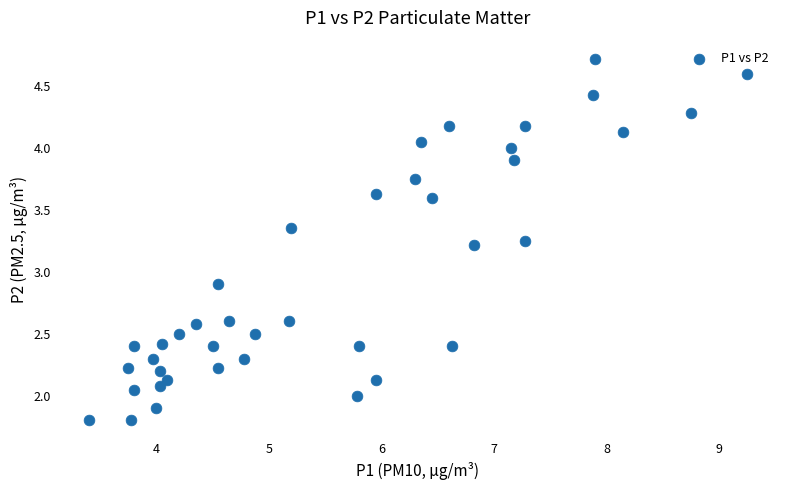

What is the range of X values (max minus min)?

5.8